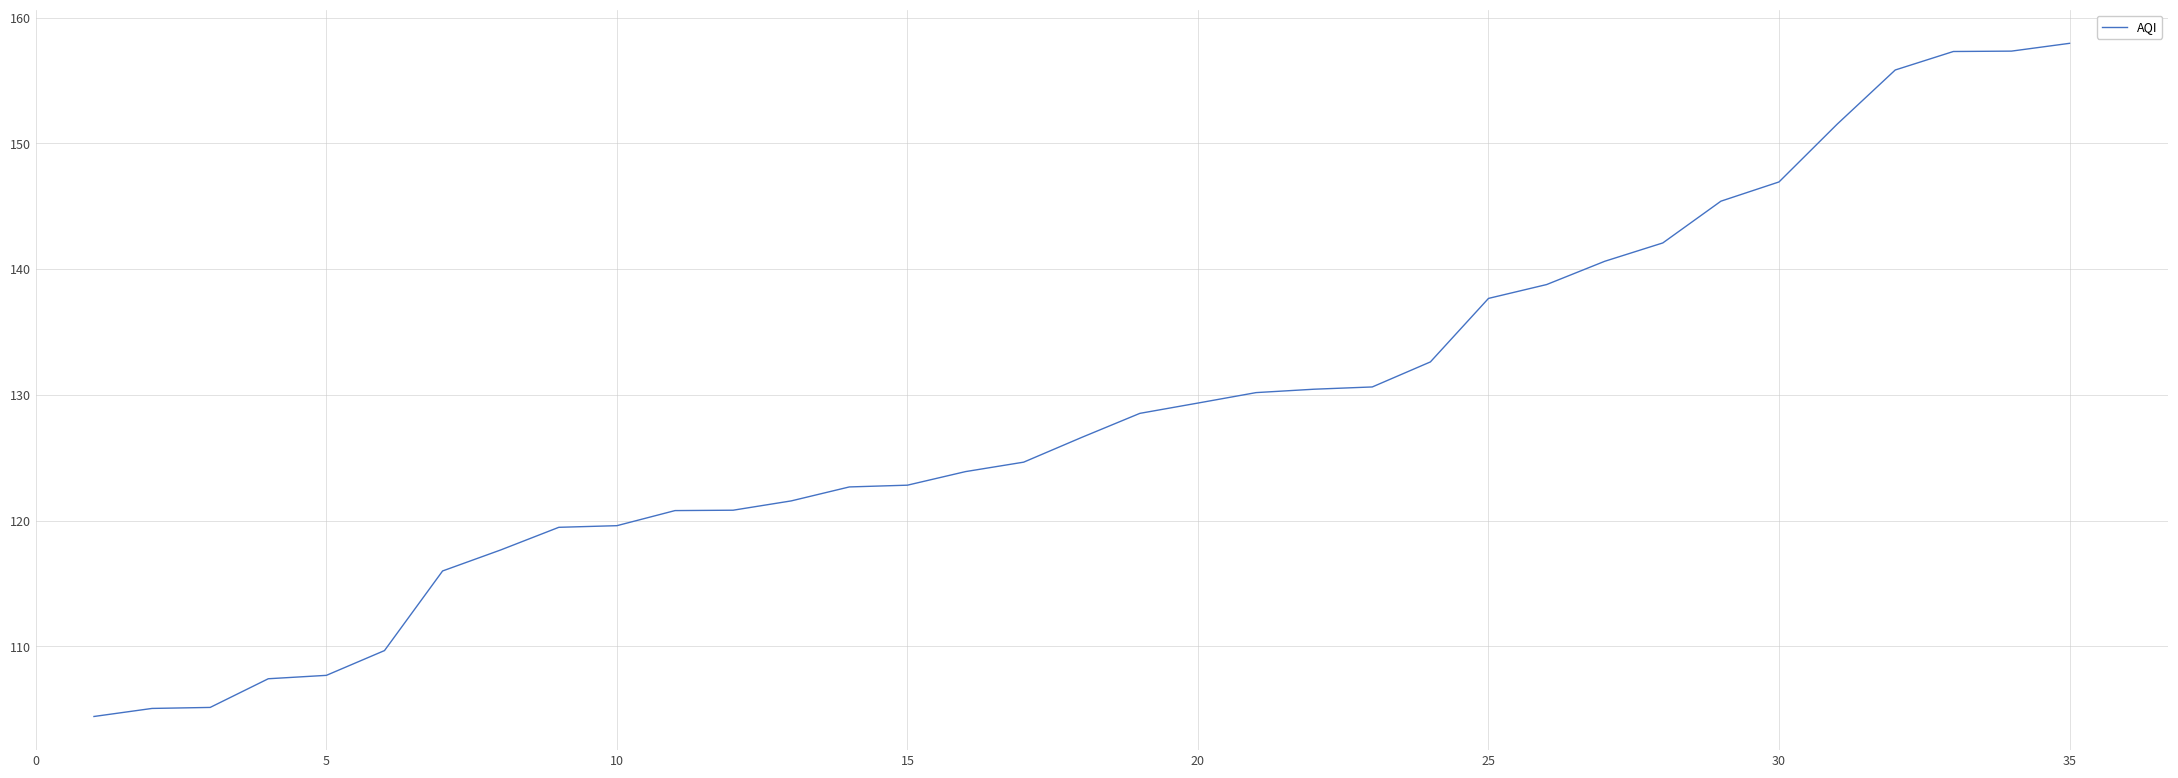

Is this an area chart (filled region under the line)?

No